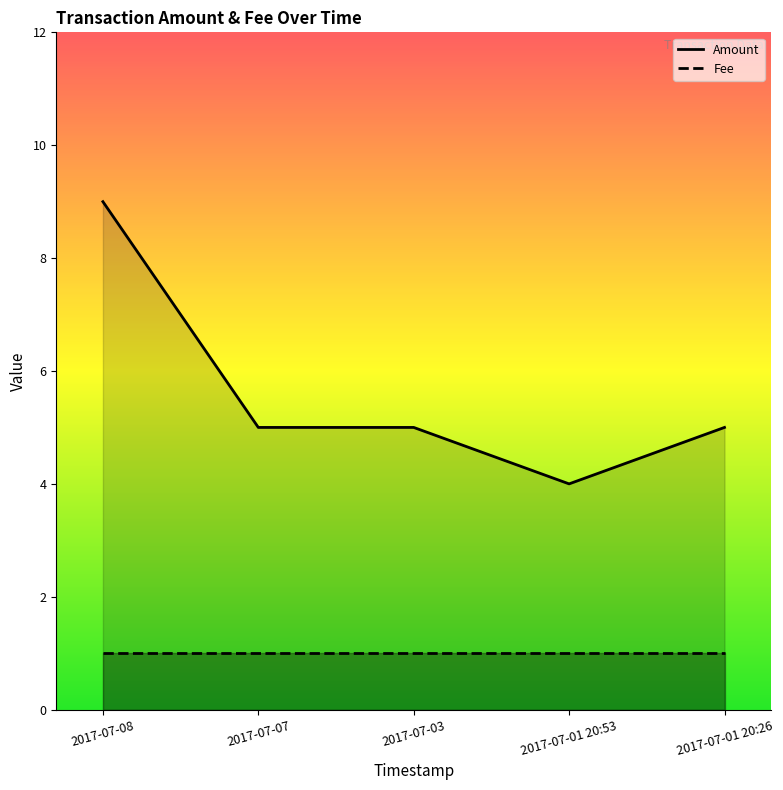

What are all the series names shown in the legend?

Amount, Fee